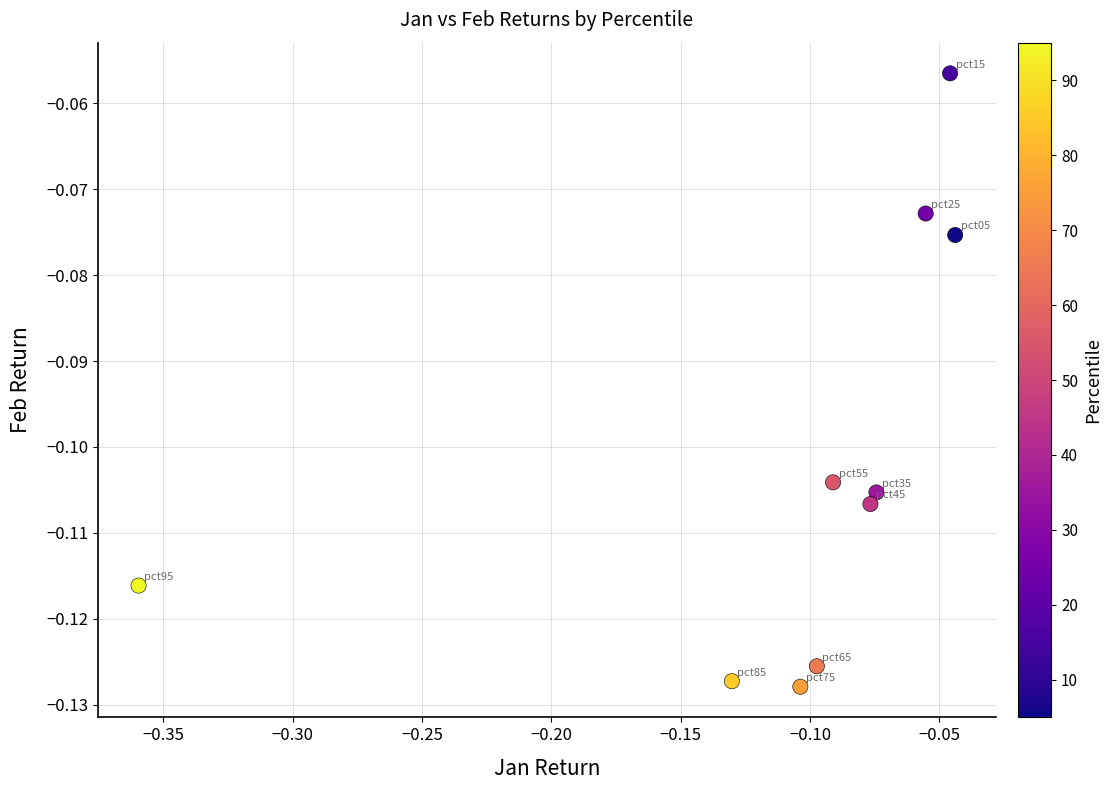

What is the range of X values (max minus min)?

0.3